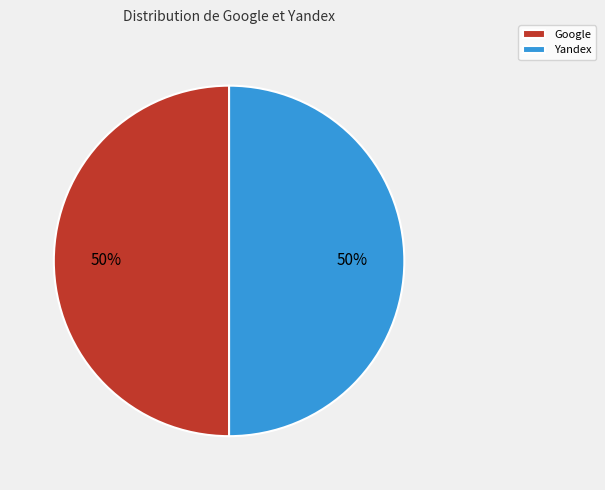

Combined, do Yandex and Google account for over 50%?

Yes